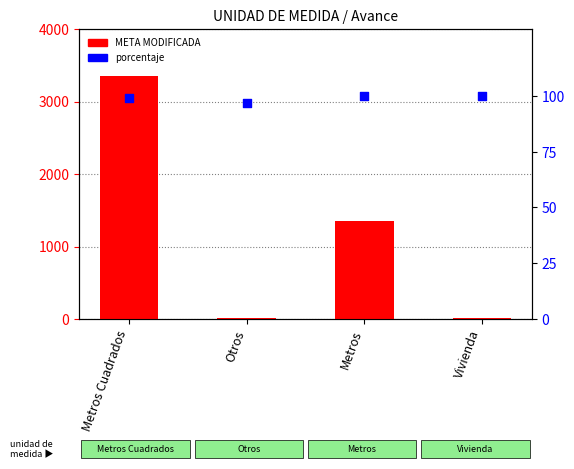

At which category is the sum across all series the highest?

Metros Cuadrados